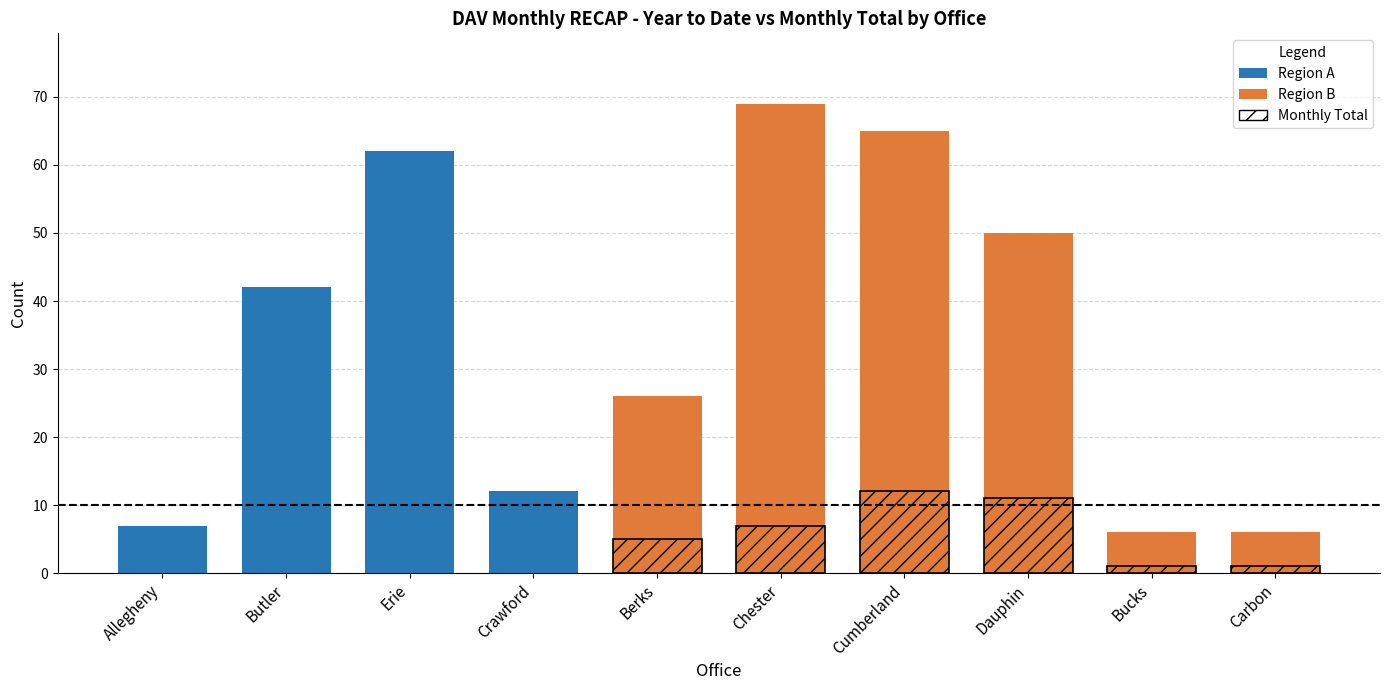

What is the highest value of the YEAR TO DATE series?

69